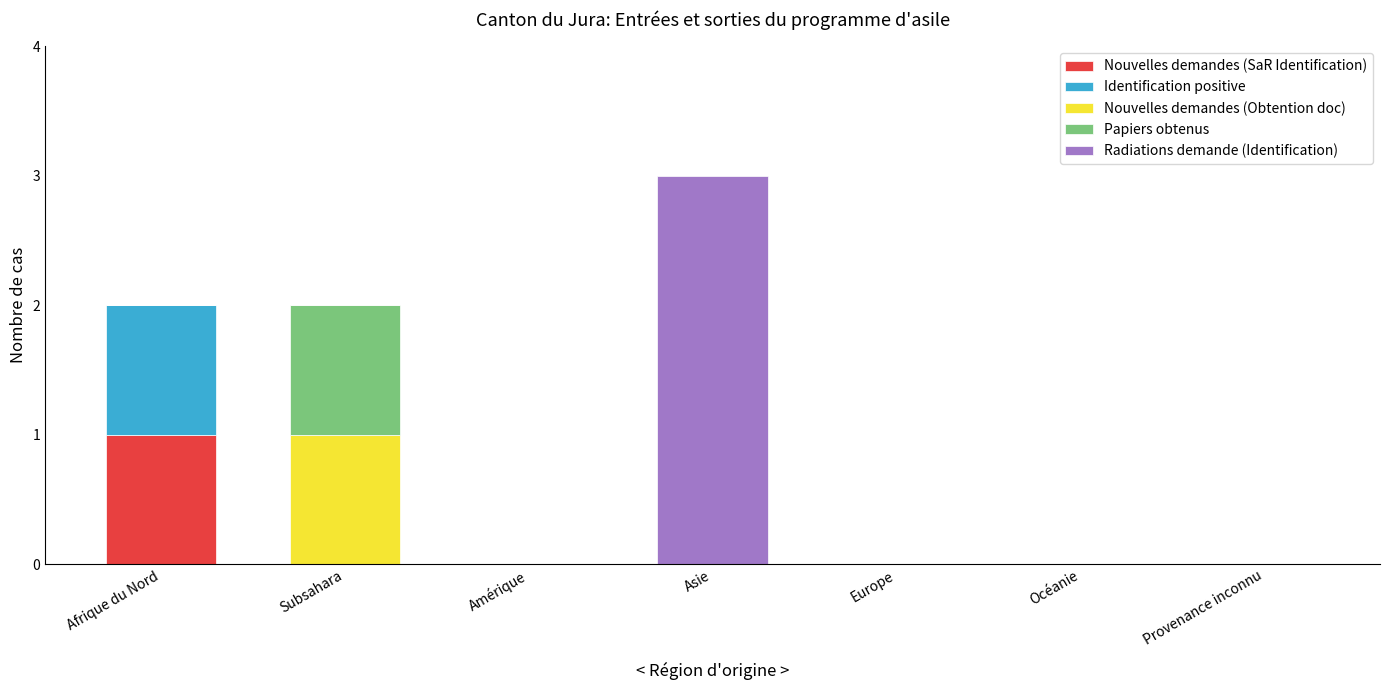

At which category is the sum across all series the highest?

Asie